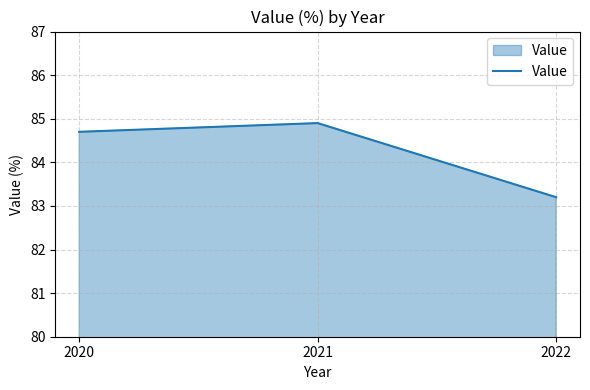

Read the value at 2021.

84.9